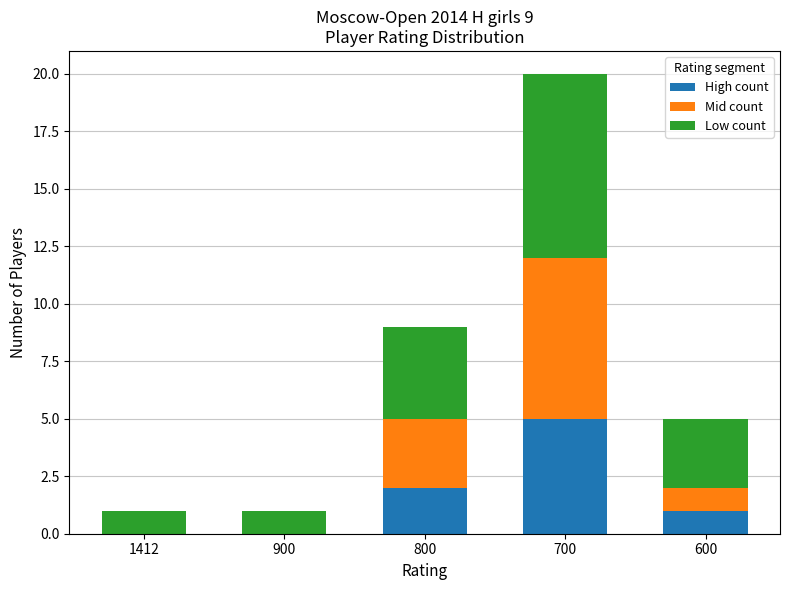

At which category is the sum across all series the highest?

700